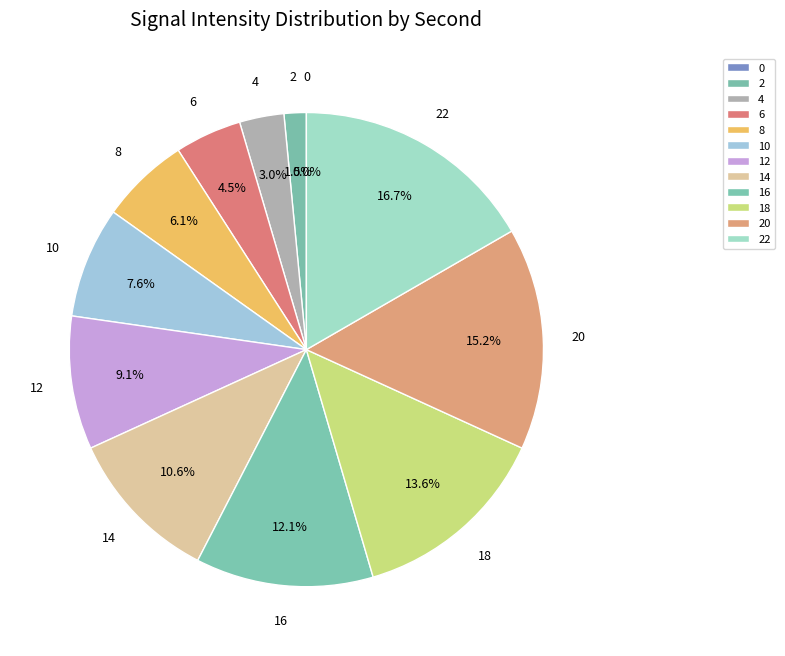

How many segments does this pie chart have?

12